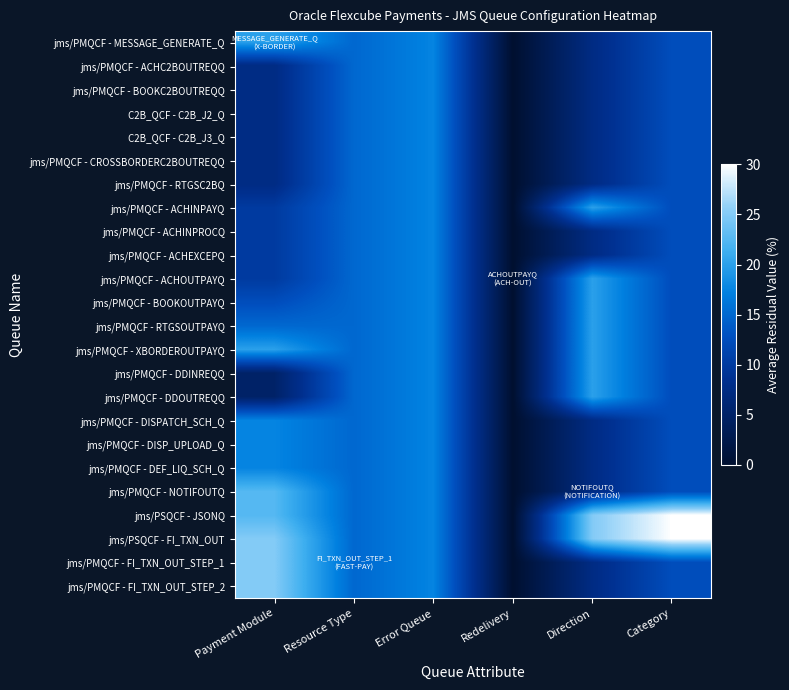

At how many categories does at least one series exceed 22?

3